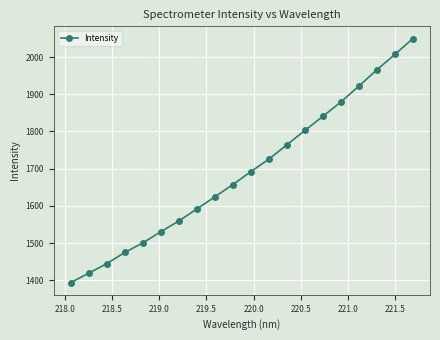

What is the value of the 18th point from the left?

1965.8